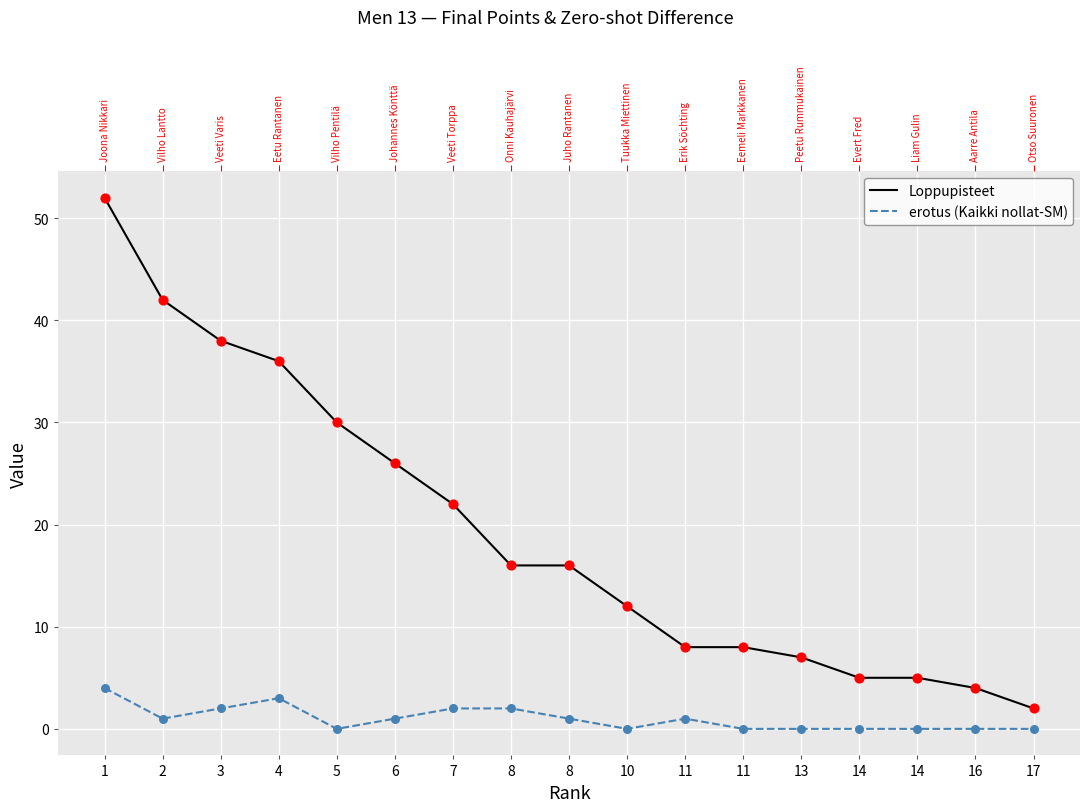

Which series has the largest Y range (max minus min)?

Loppupisteet